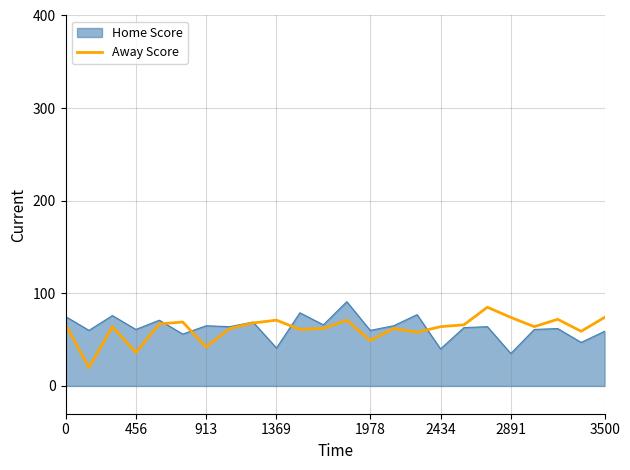

How many lines are shown in the chart?

1